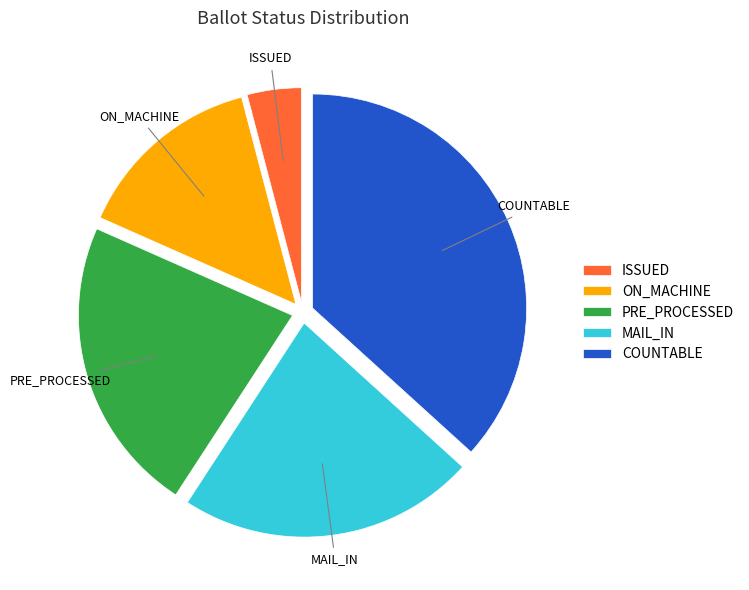

Is it true that ON_MACHINE is 14% of the pie?

True